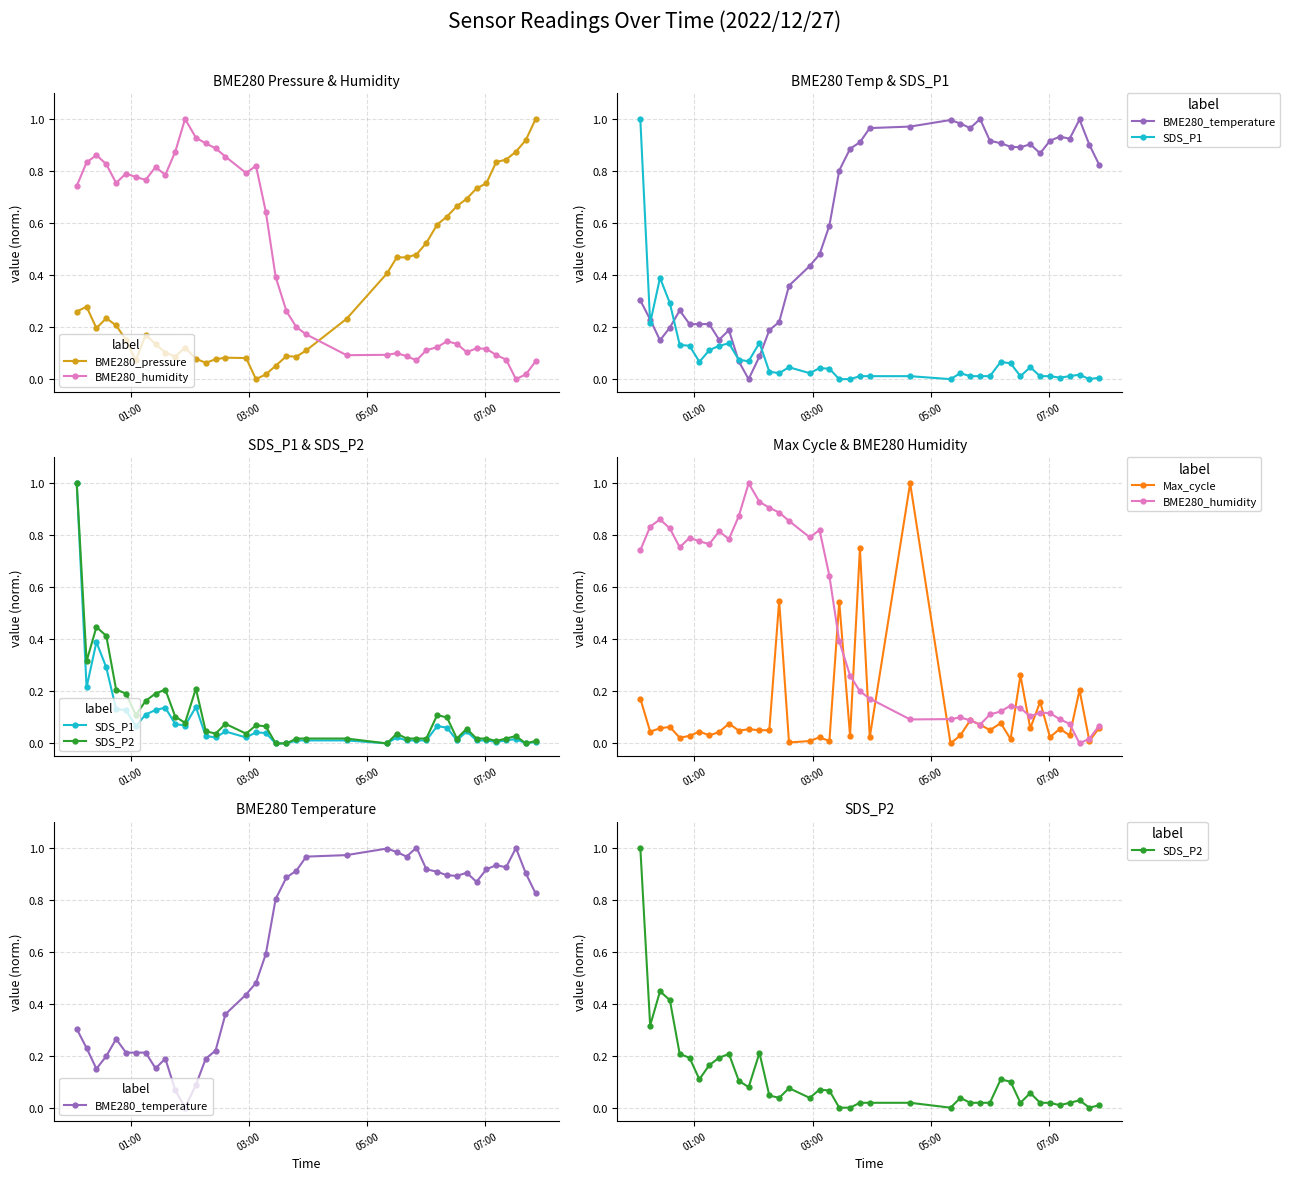

What is the difference between the second highest and minimum values in the BME280_humidity series?

0.9